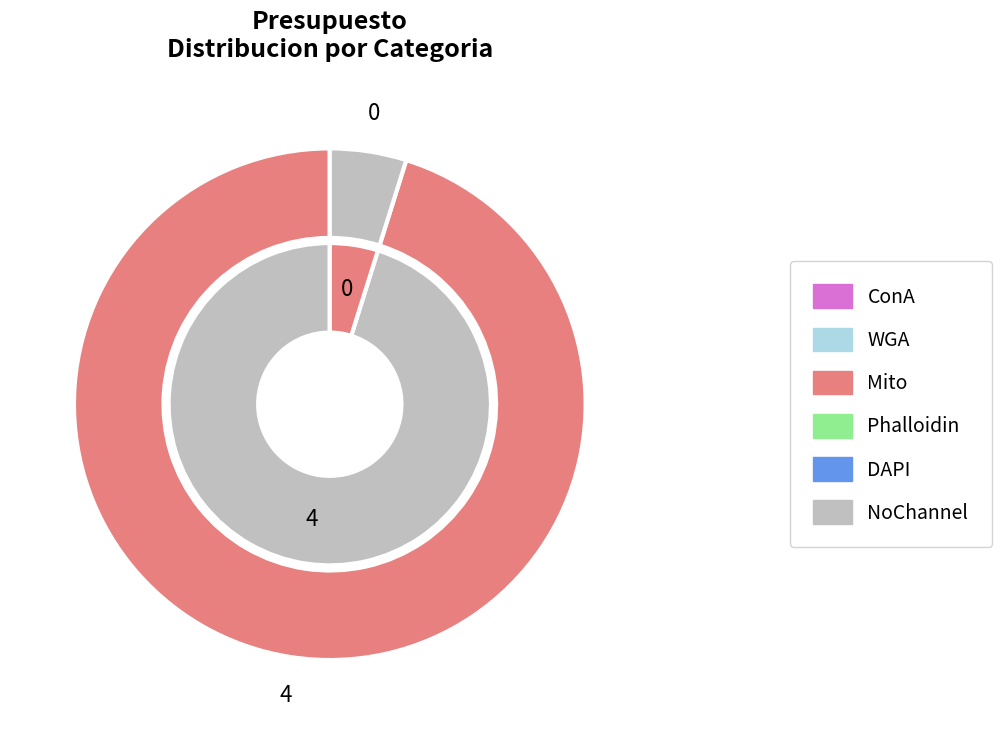

Does Personal fijo represent more than half of the total?

Yes